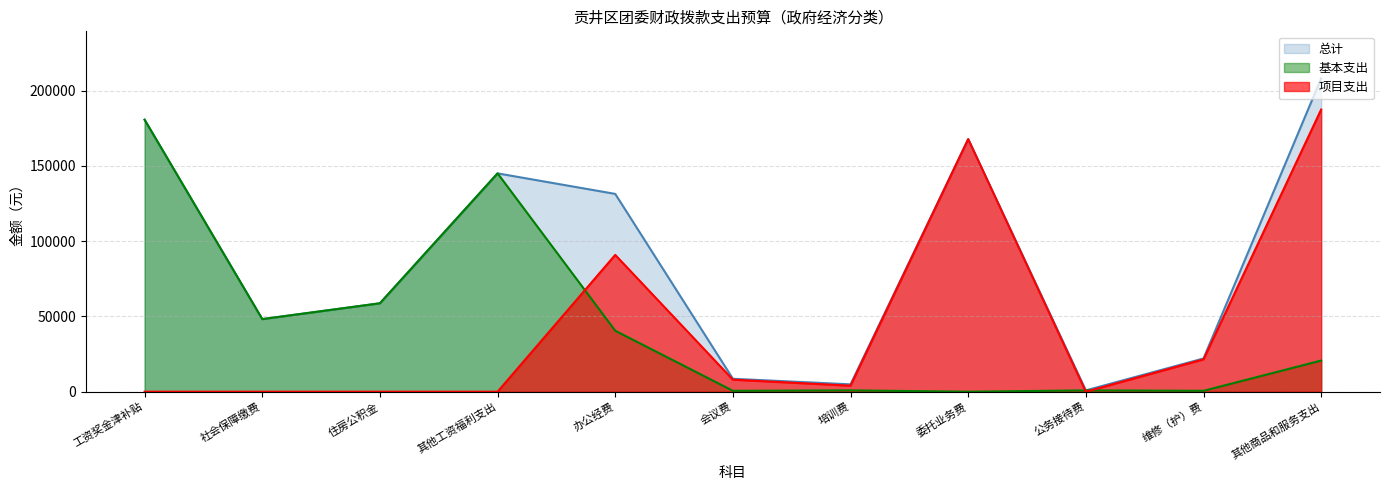

What are all the series names shown in the legend?

总计, 基本支出, 项目支出